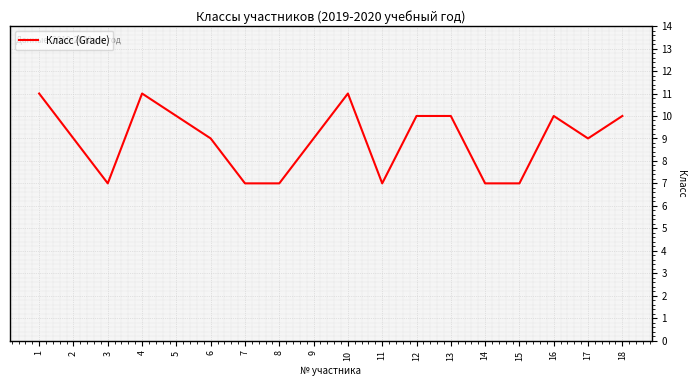

Reading left to right, list all the values displayed in this chart.

1=11	2=9	3=7	4=11	5=10	6=9	7=7	8=7	9=9	10=11	11=7	12=10	13=10	14=7	15=7	16=10	17=9	18=10